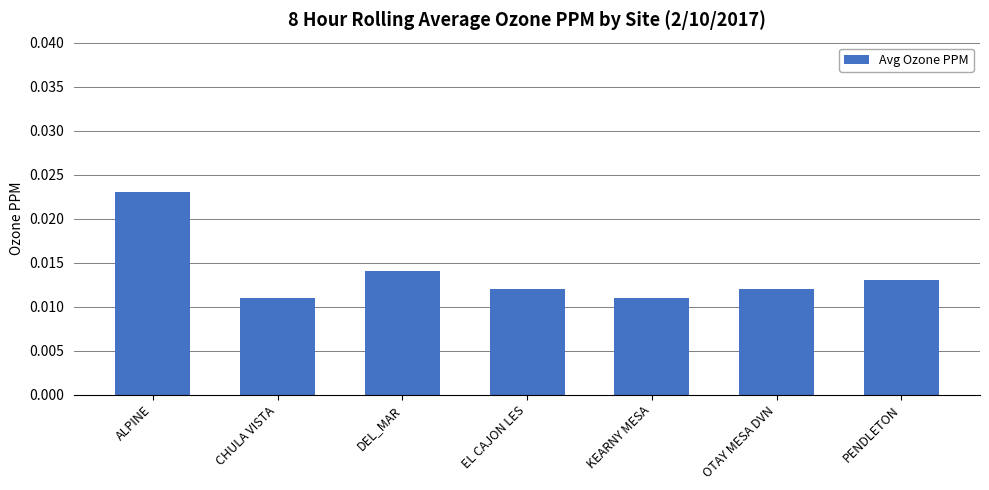

Count the values in the range 0 to 1.

7